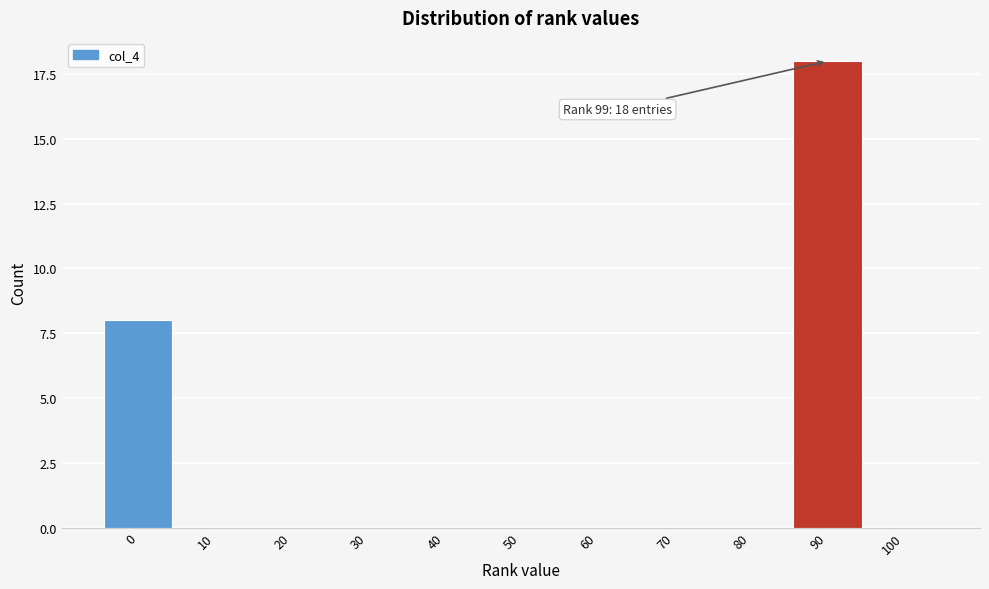

Reading left to right, extract all data points from this chart.

0=8	10=0	20=0	30=0	40=0	50=0	60=0	70=0	80=0	90=18	100=0